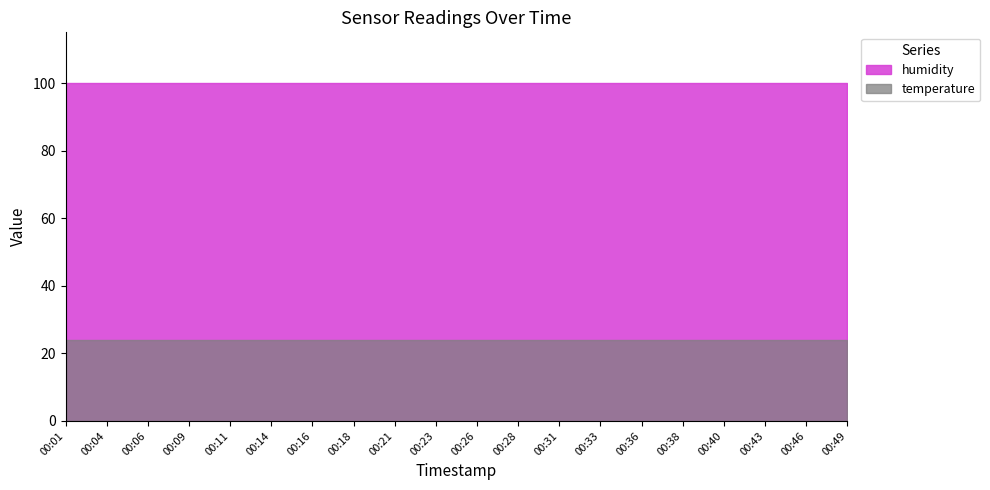

The value of humidity at 00:04 is 133.3. True or false?

False